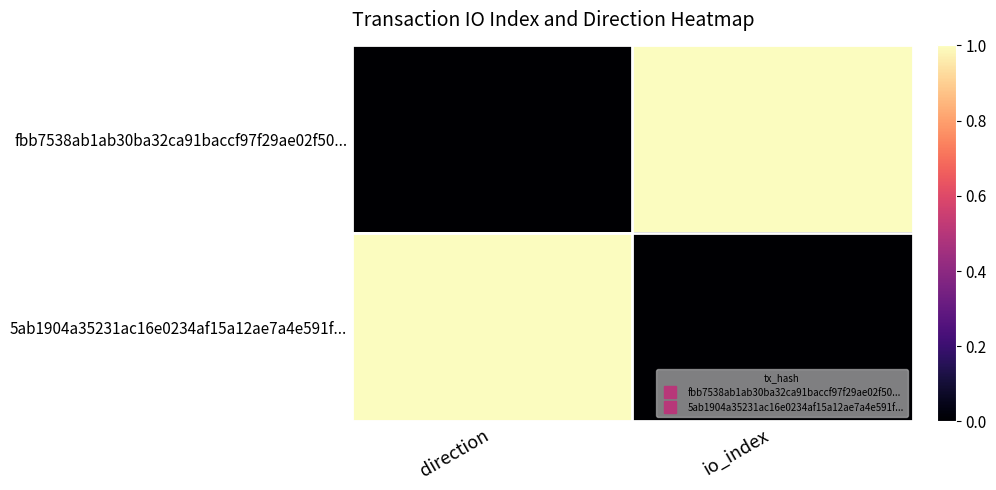

How many series are shown in this chart?

2